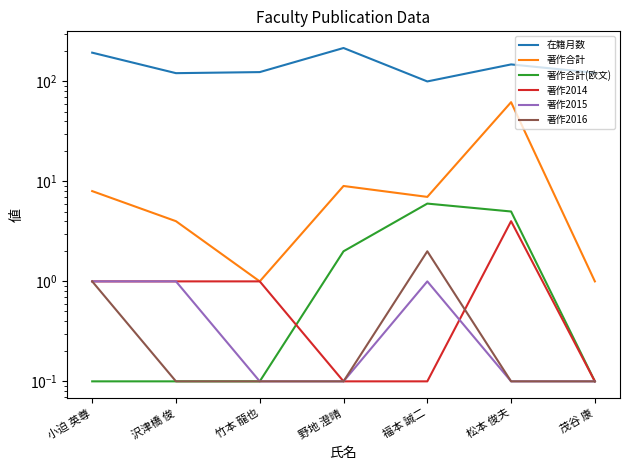

At which category does 著作2015 reach its first local peak?

福本 誠二